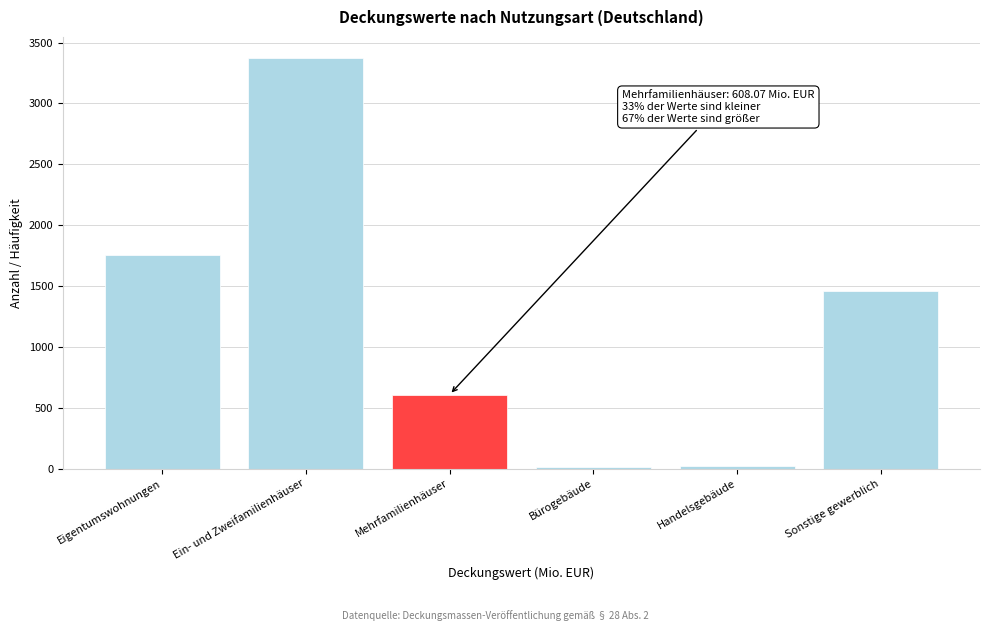

The chart shows a value of 705.1 at Sonstige gewerblich. True or false?

False